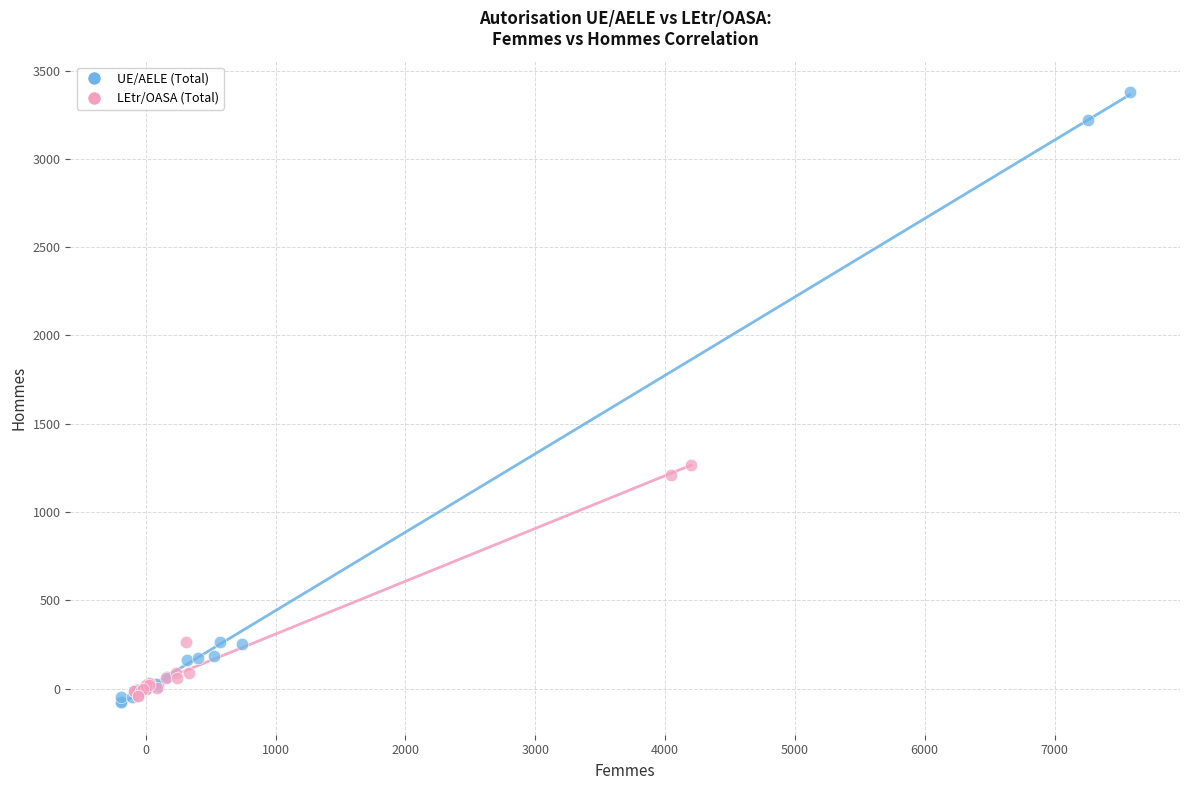

What are all the series names shown in the legend?

UE/AELE (Total), LEtr/OASA (Total)